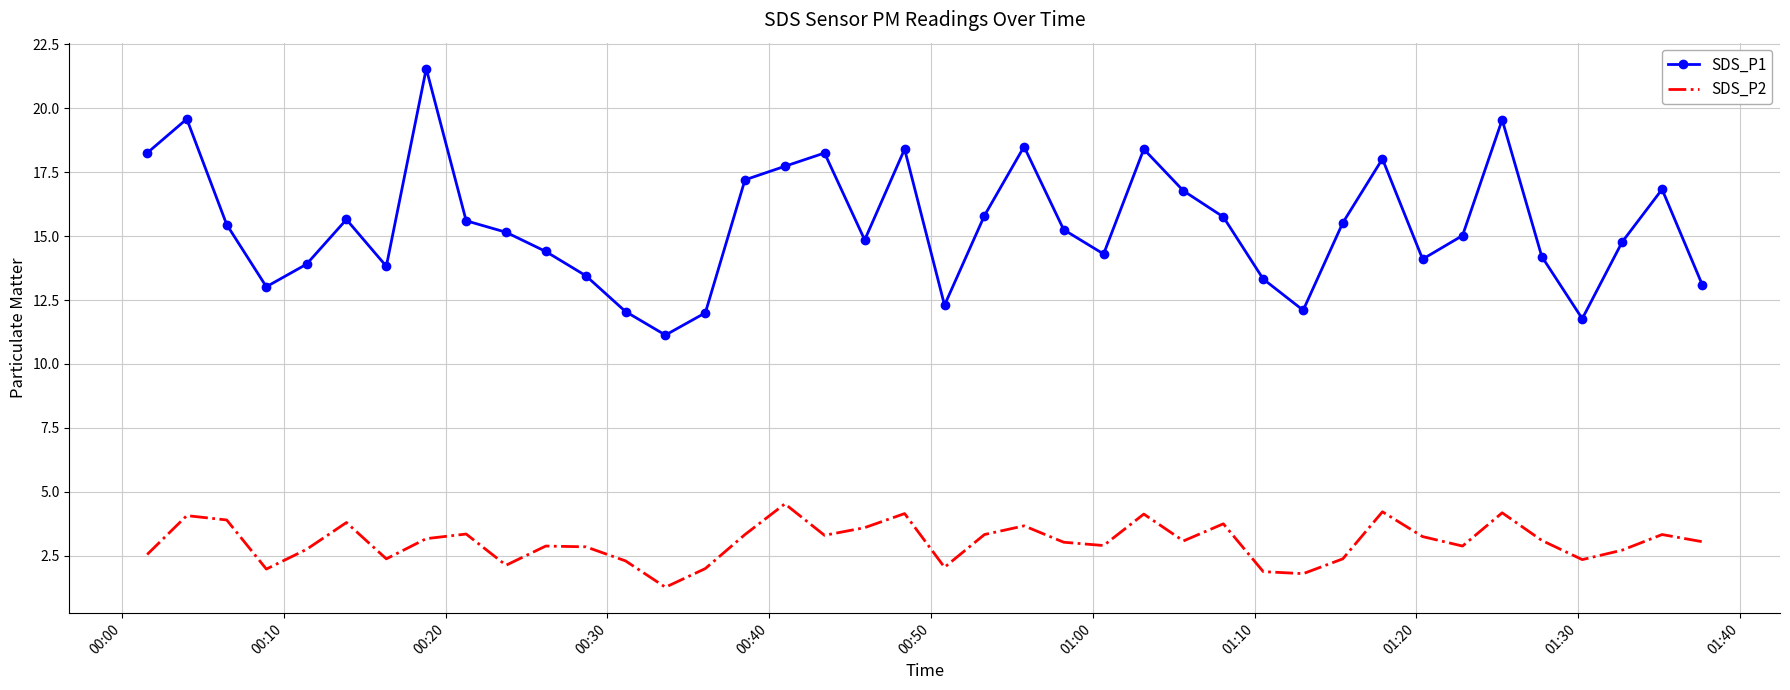

Which series has the largest total across all categories?

SDS_P1